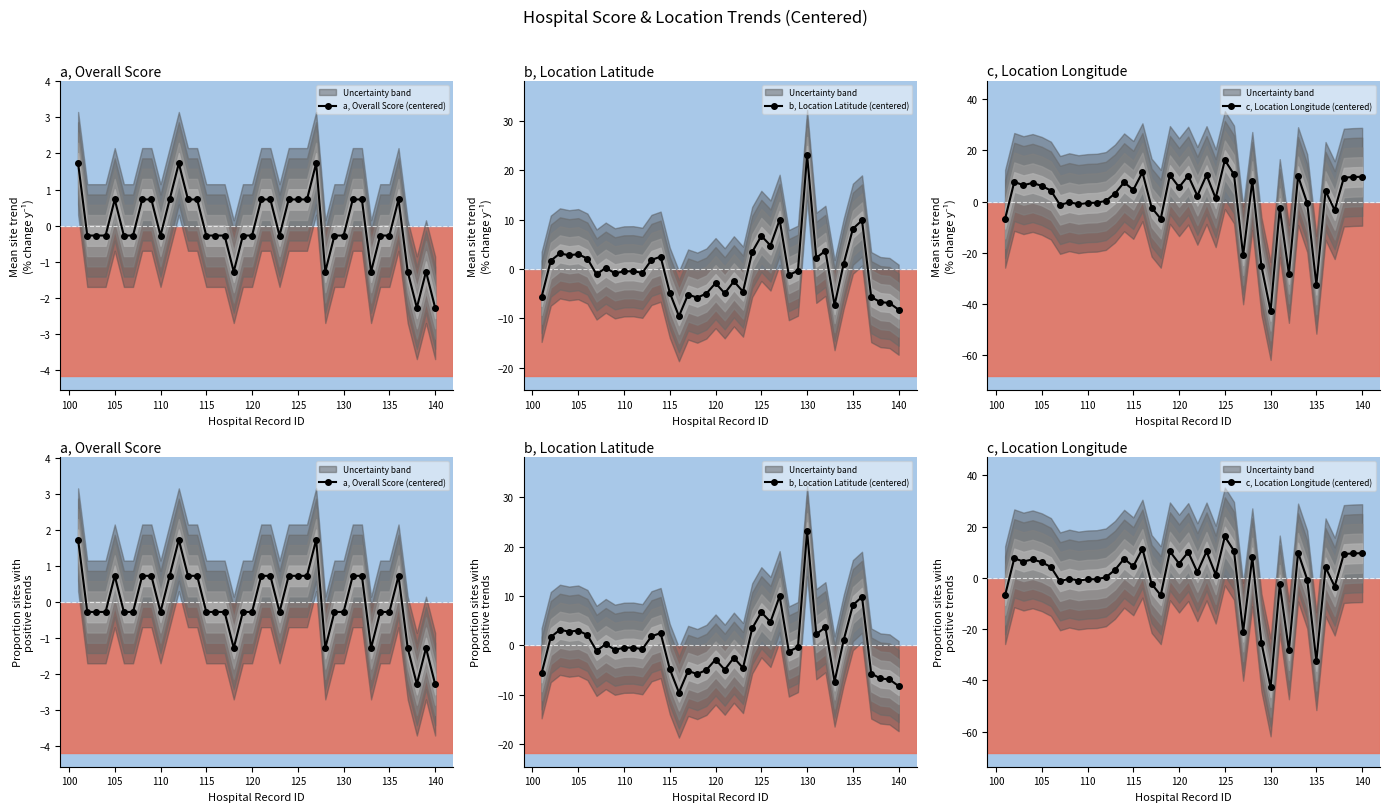

Which series has the widest spread of values?

c, Location Longitude (centered)